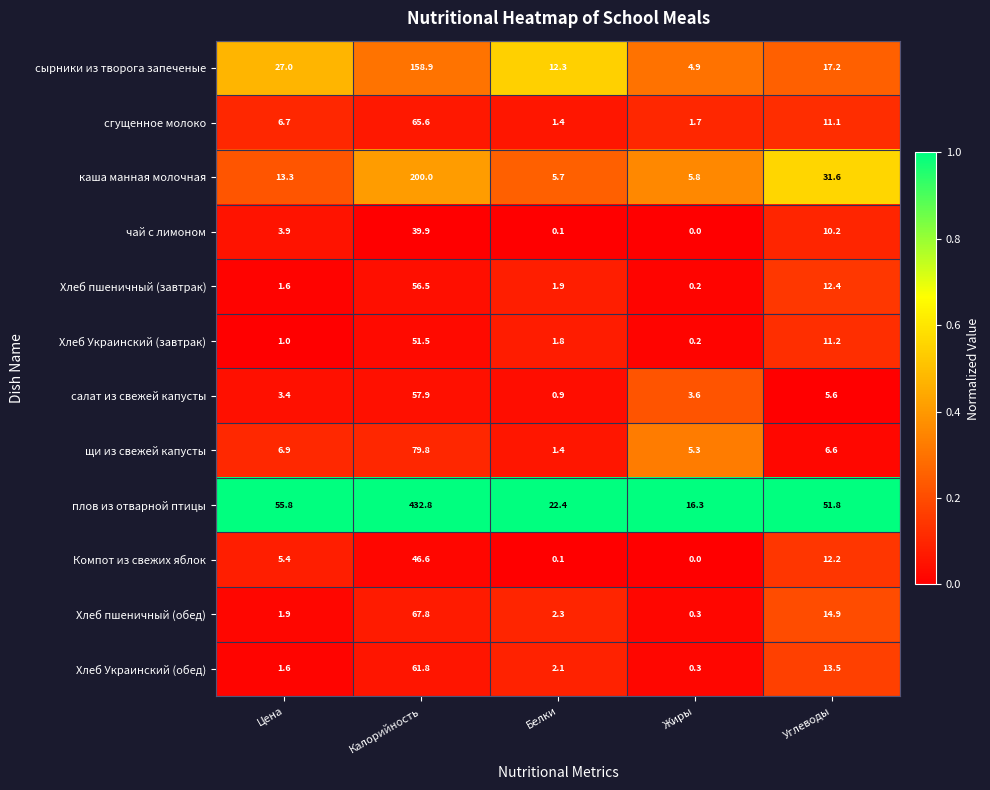

How many categories are shown in the chart?

5